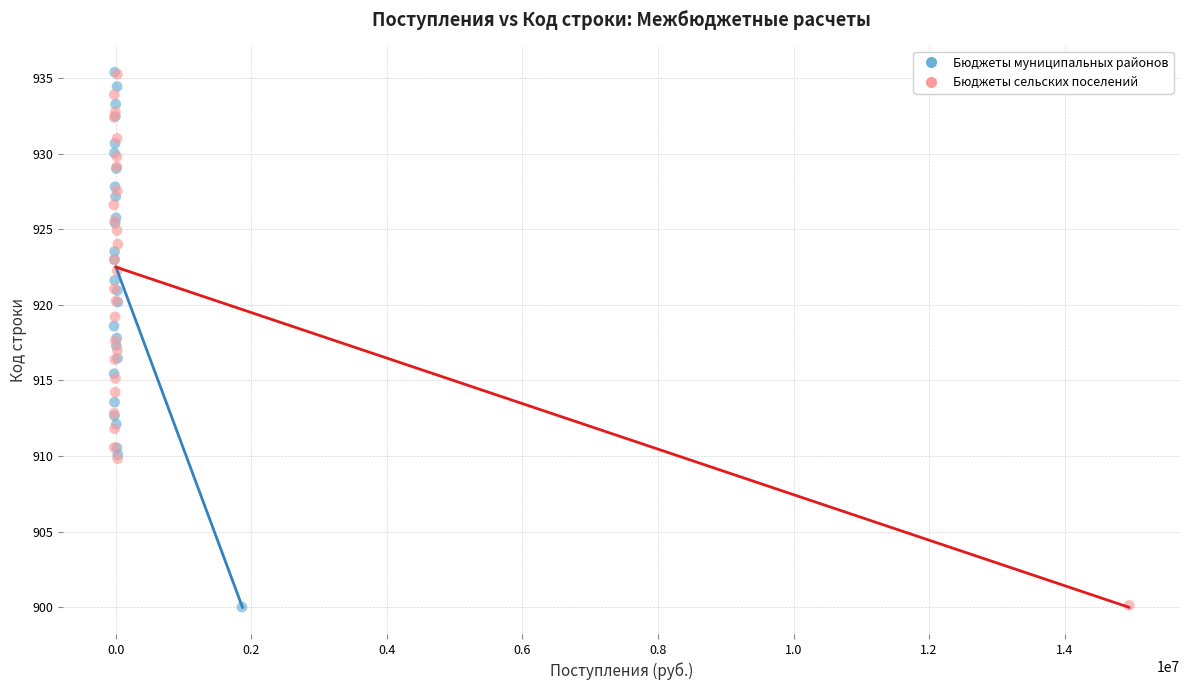

What are all the series names shown in the legend?

Бюджеты муниципальных районов, Бюджеты сельских поселений